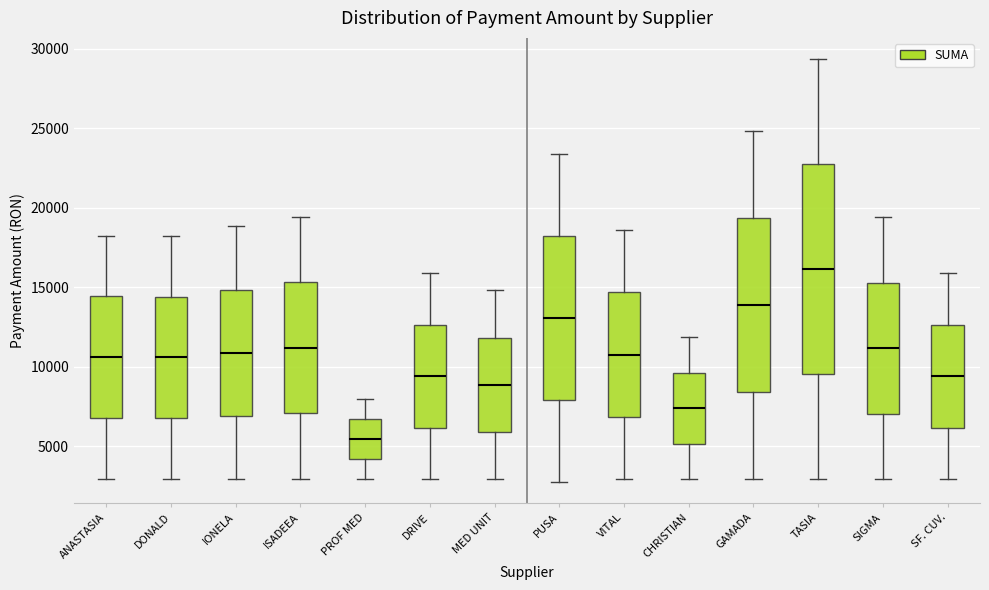

Which box has the lowest median line?

PROF MED